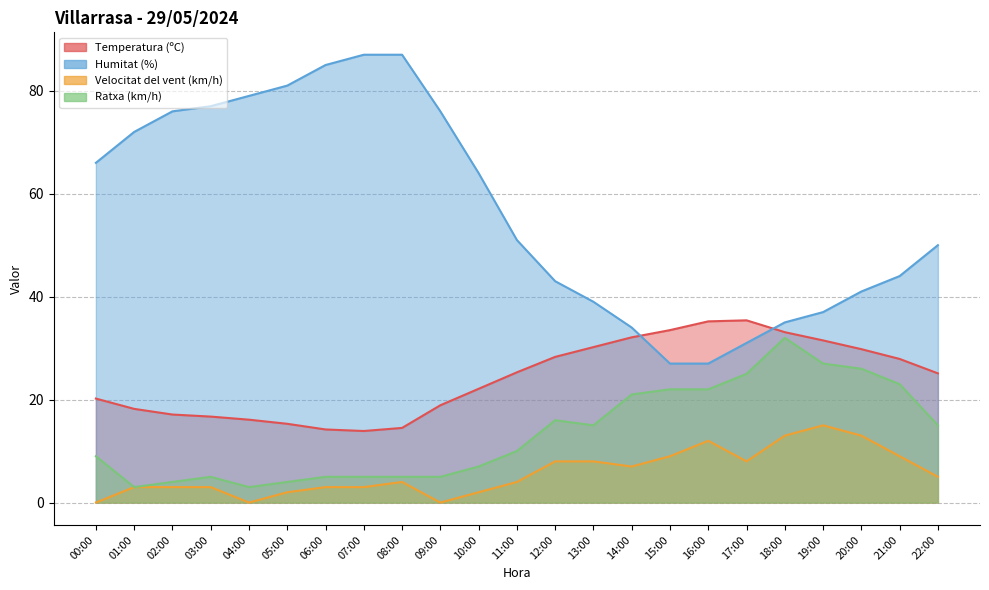

How many interior local peaks does the Velocitat del vent (km/h) series have?

3